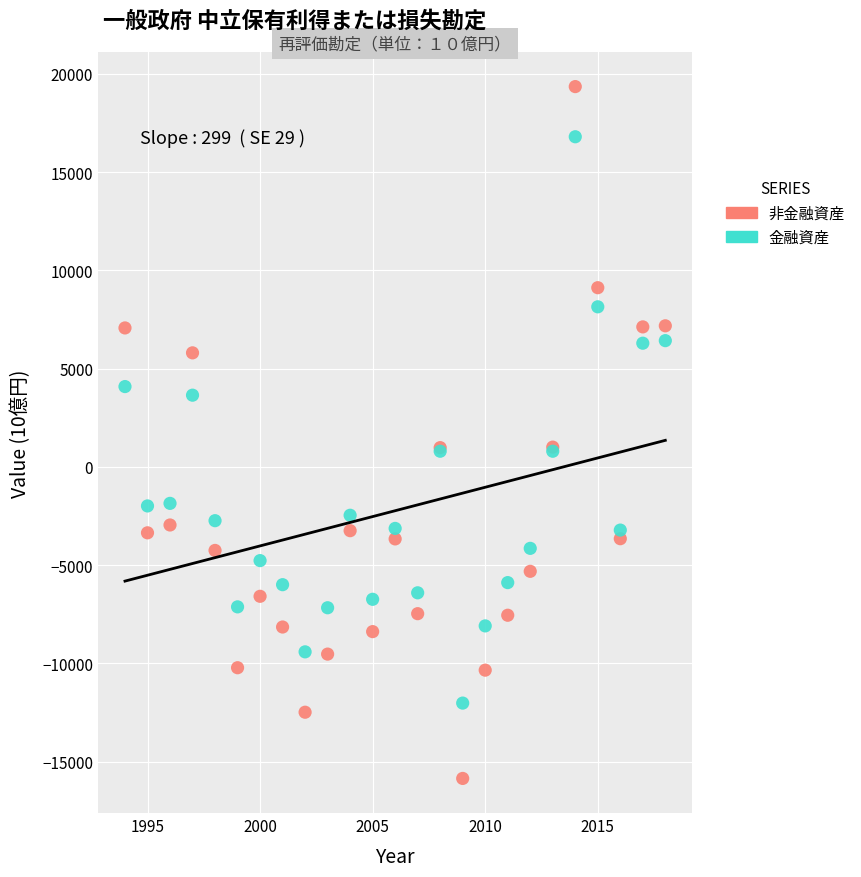

What is the X range (max minus min) for the scatter plot?

24.0